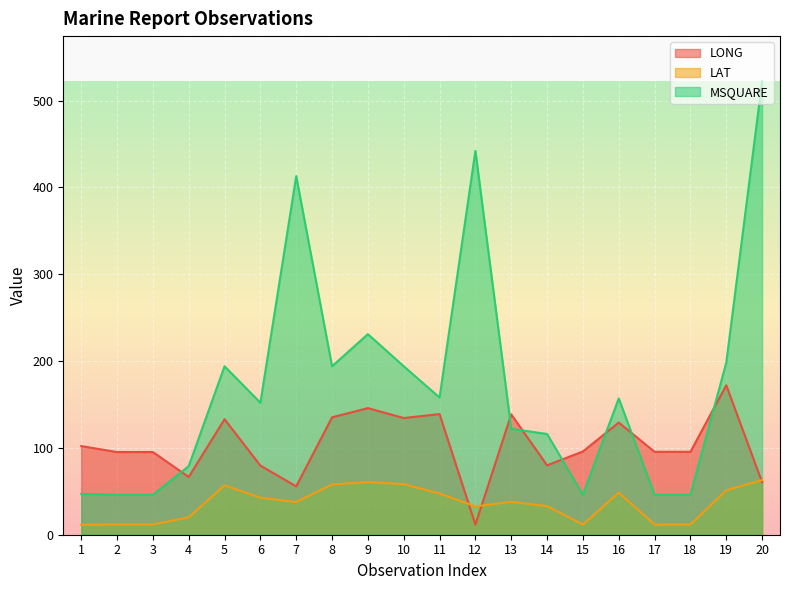

How many interior local valleys does the LONG series have?

5